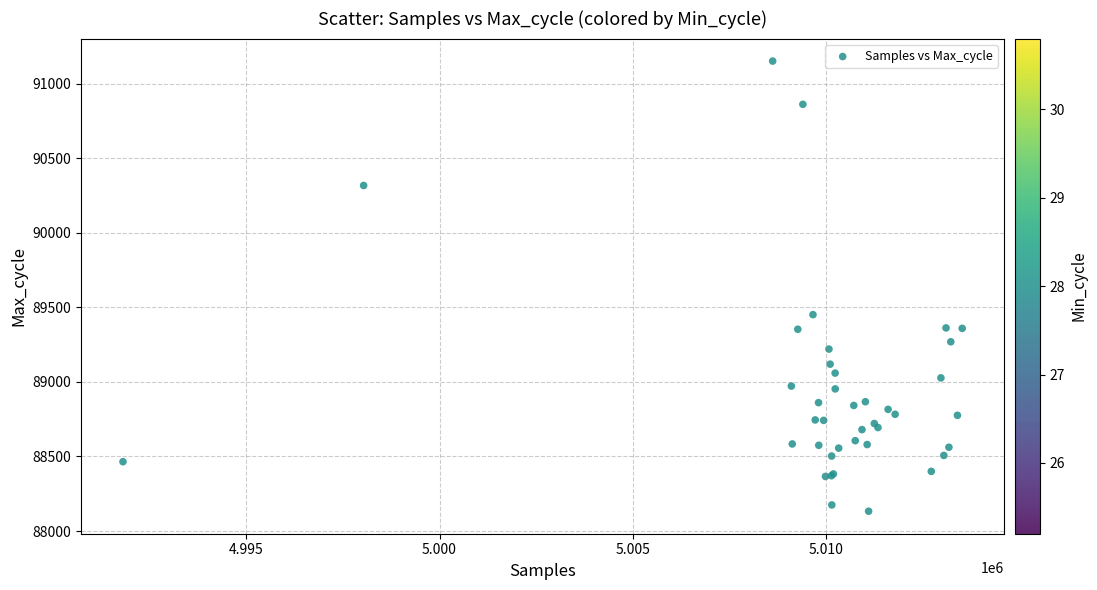

What Y value in the scatter plot is closest to 89642?

89451